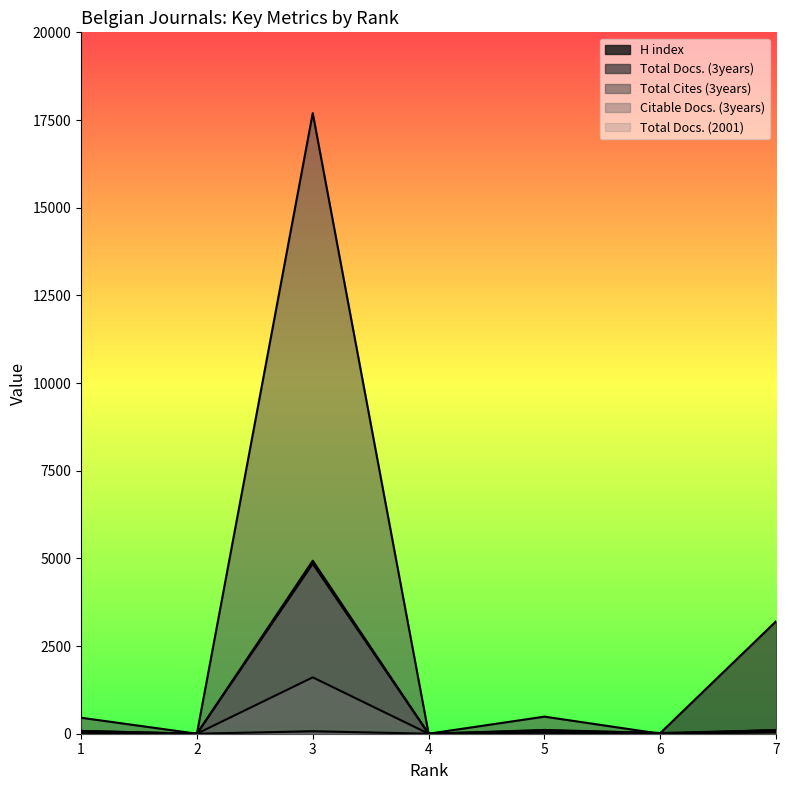

The value of Total Cites (3years) at 2 is -6505. True or false?

False